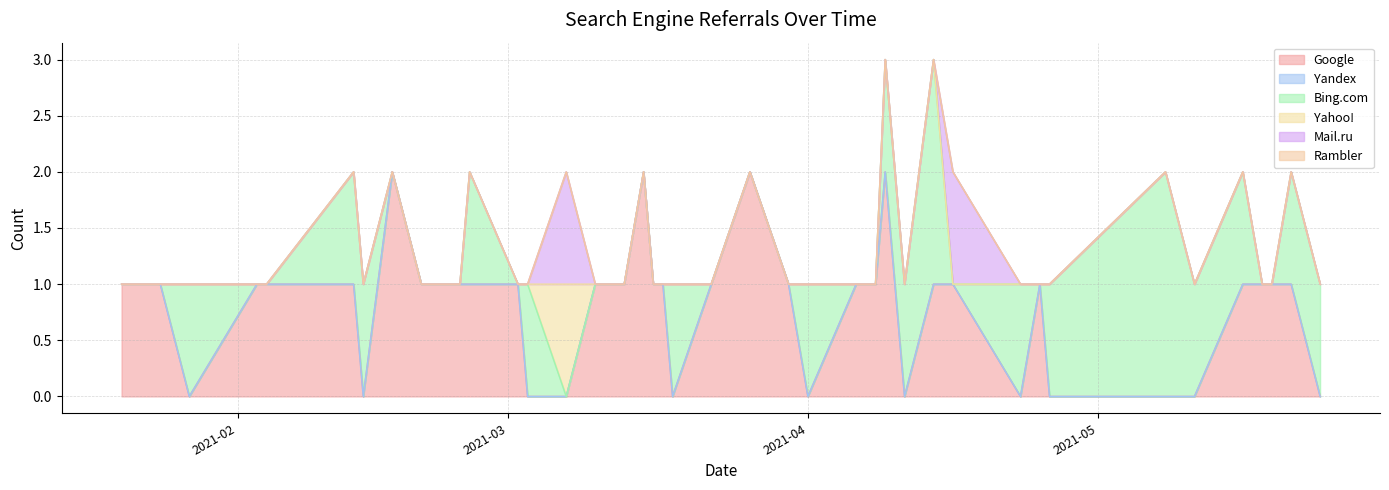

Does the chart have visible grid lines?

Yes